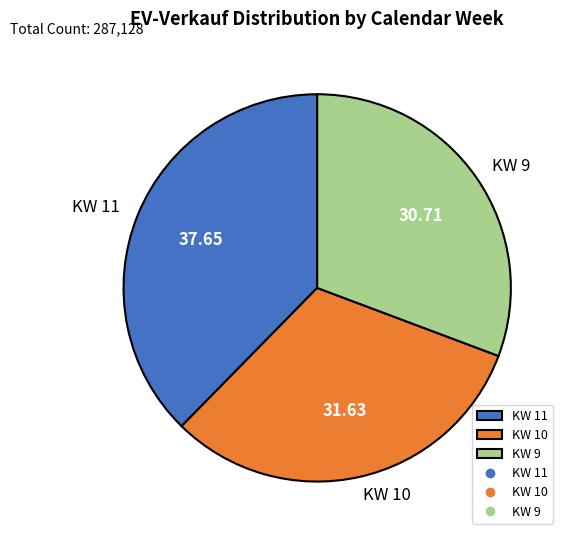

Rank the categories by value from lowest to highest.

KW 9, KW 10, KW 11